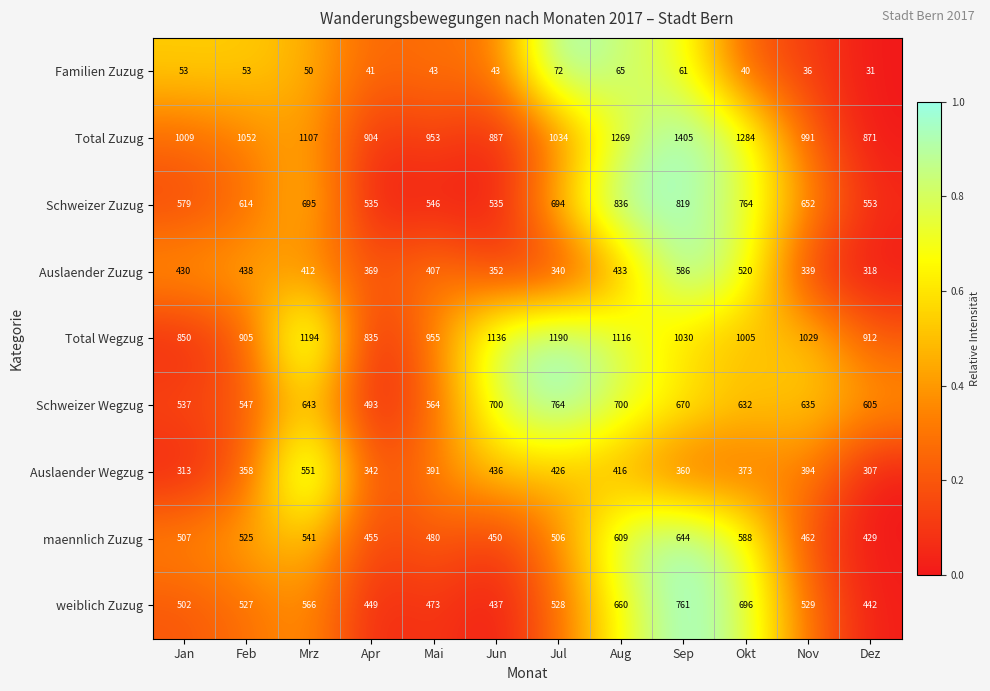

What is the approximate value of Familien Zuzug at Jun, to the nearest 5?

45